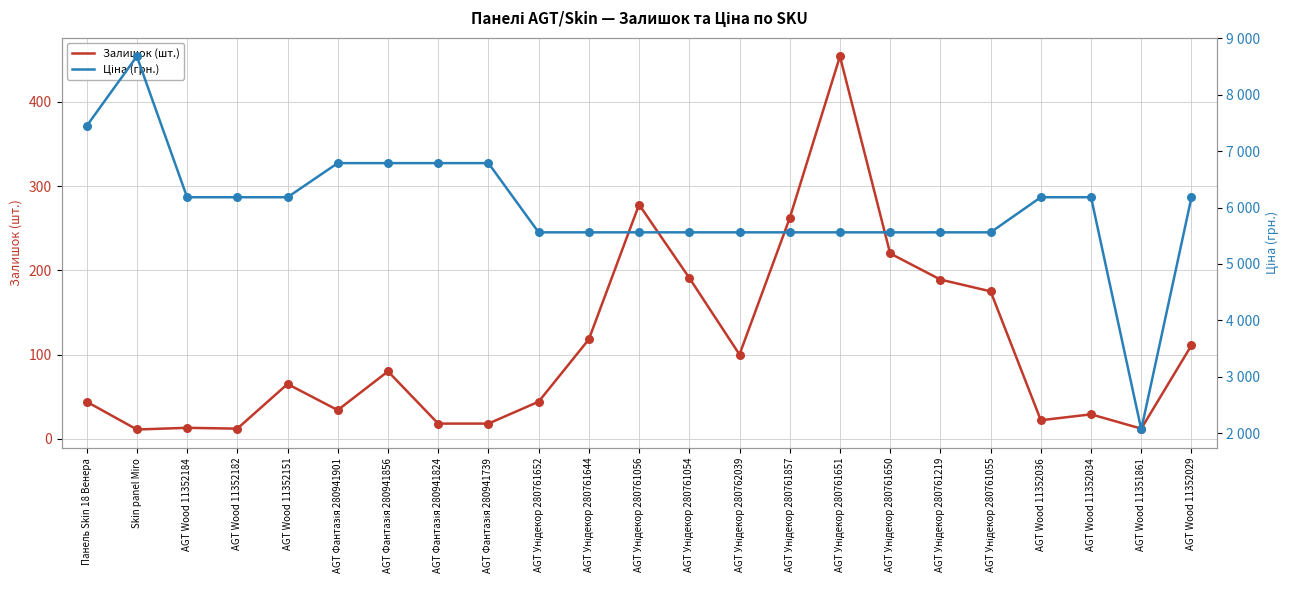

Is the value of Залишок (шт.) at AGT Унідекор 280761651 greater than the value of Ціна (грн.) at AGT Унідекор 280761650?

No